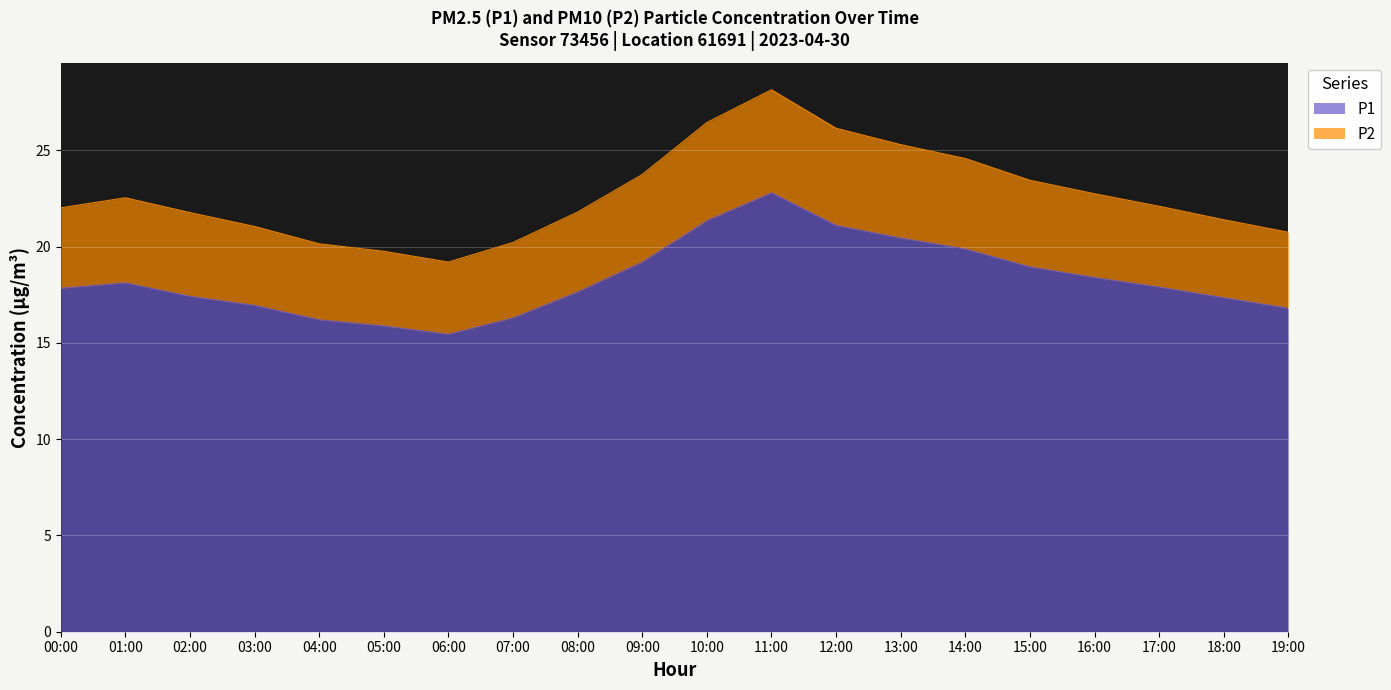

What is the sum of all P2 values?

453.3